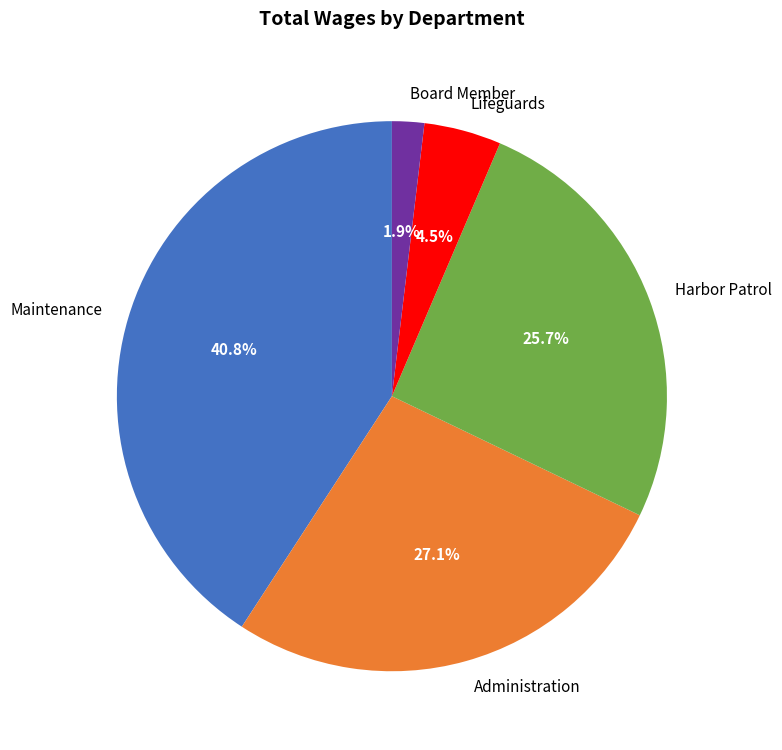

What percentage is NOT represented by Maintenance?

59.2%